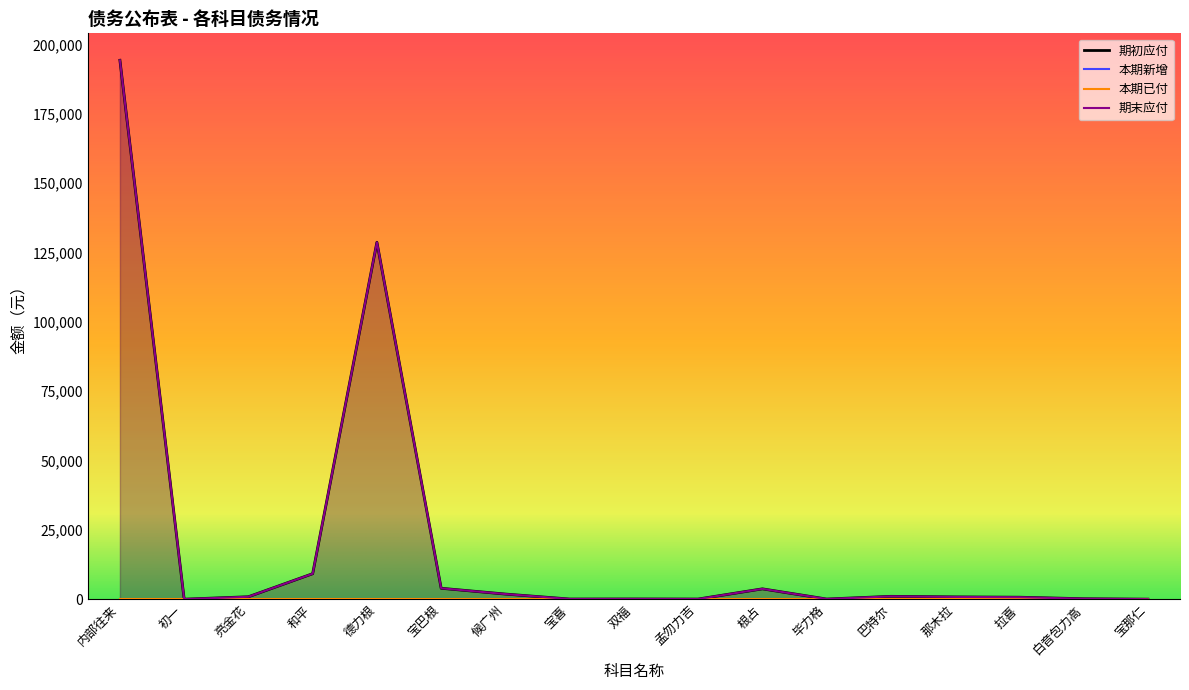

What is the label of the 9th point from the right?

双福